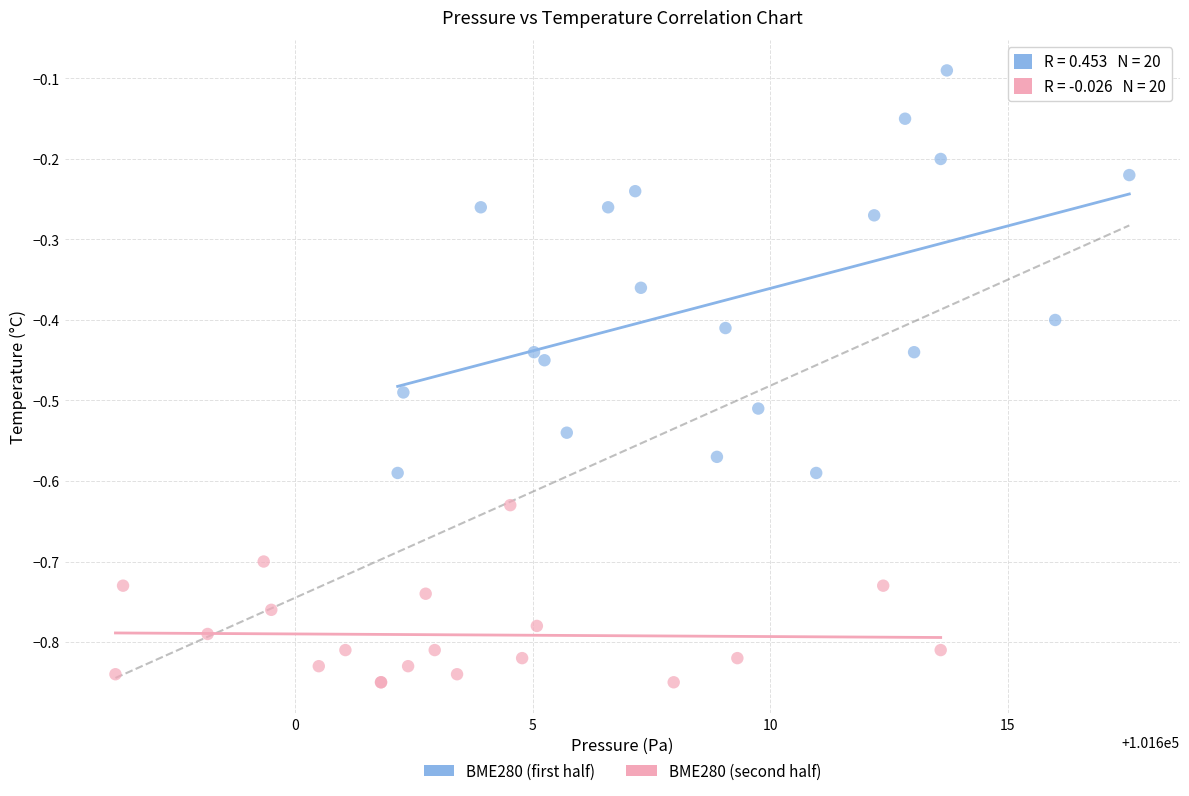

Which series has the widest spread of Y values?

BME280 (first half)